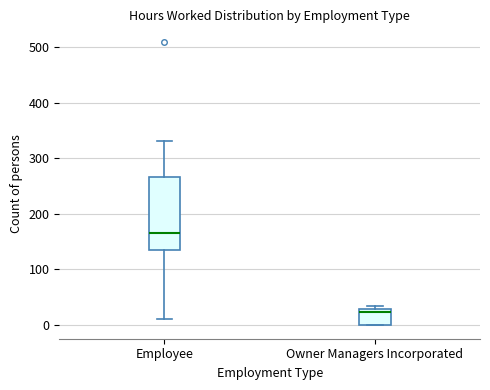

Reading left to right, transcribe this box plot: for each box, give where its median line is, the range the box spans, and where its two whiskers end, as read against the y-axis. The values are not printed on the chart, so give them approximately, as read against the axis.

Employee: median 170, box 130 to 270, whiskers 10 to 330
Owner Managers Incorporated: median 20, box 0 to 30, whiskers 0 to 30 (just above the box's upper edge)